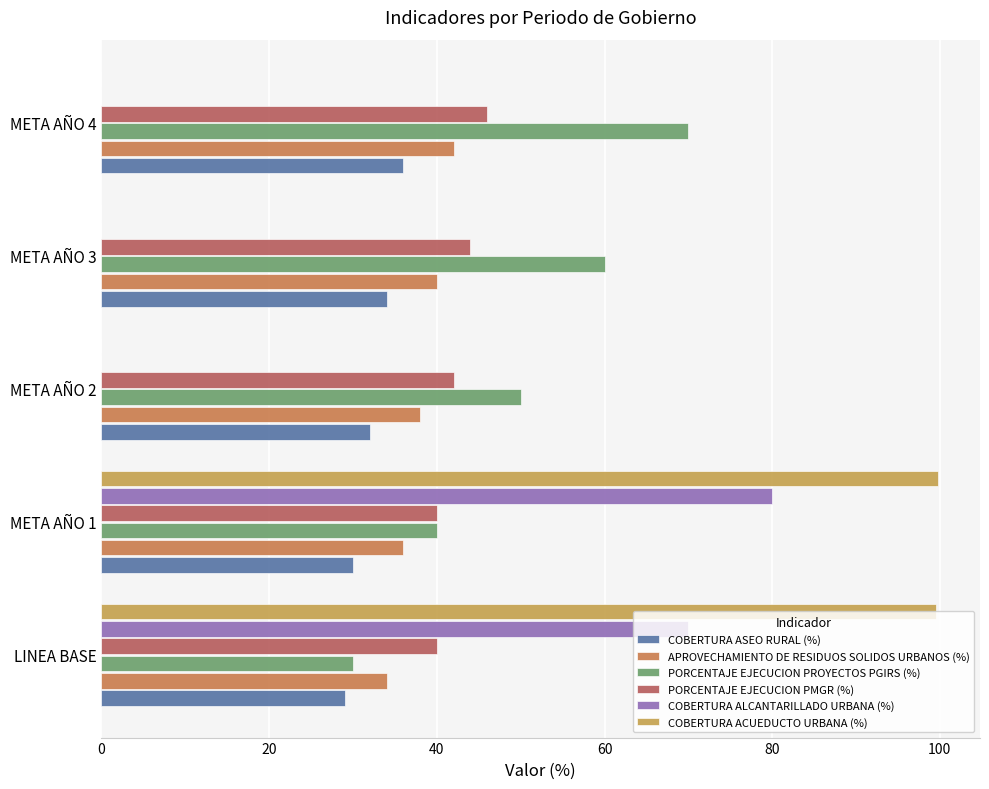

How many data points does each series have?

5